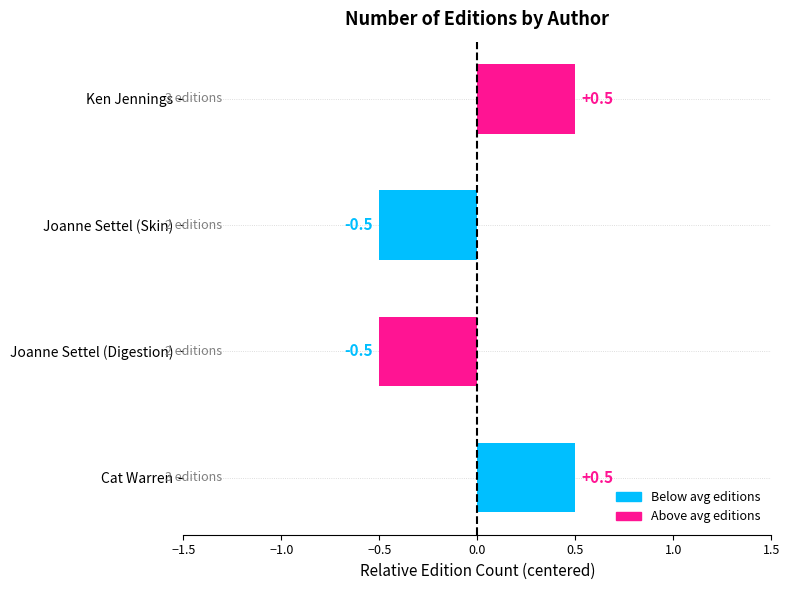

Which has a higher value, Joanne Settel (Skin) or Ken Jennings?

Ken Jennings